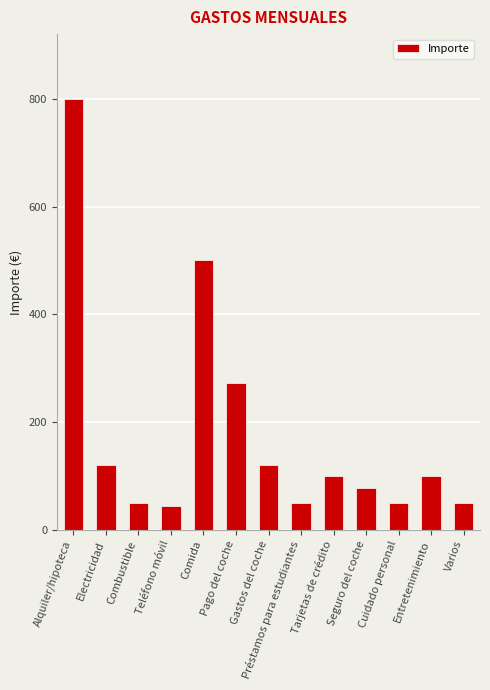

What position from the right is Cuidado personal?

3